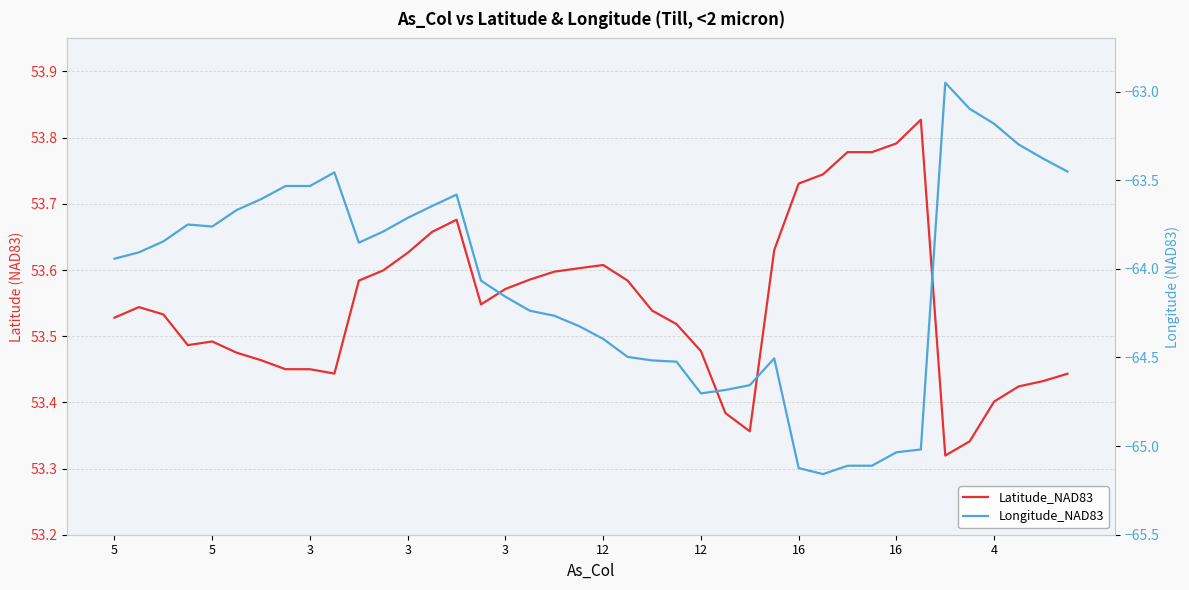

In Longitude_NAD83, how many points are higher than both neighbors (excluding endpoints)?

5